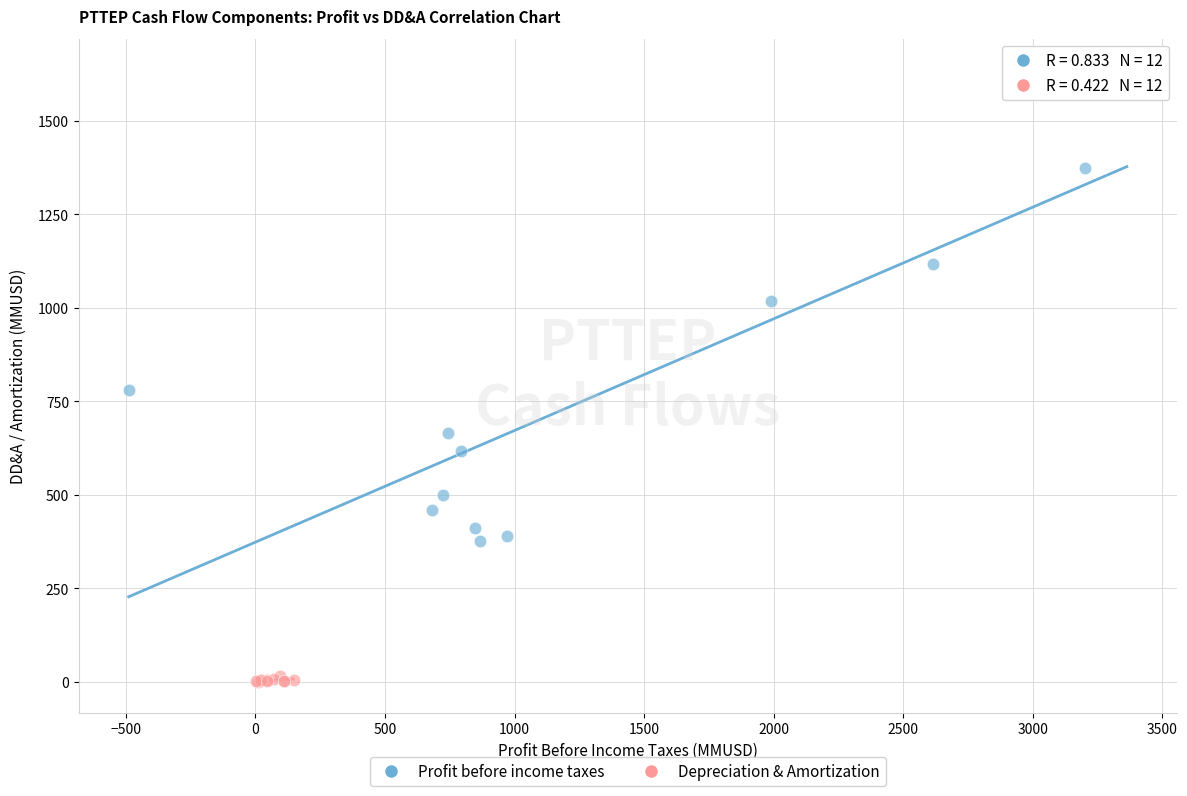

Which series has the widest spread of Y values?

Profit before income taxes